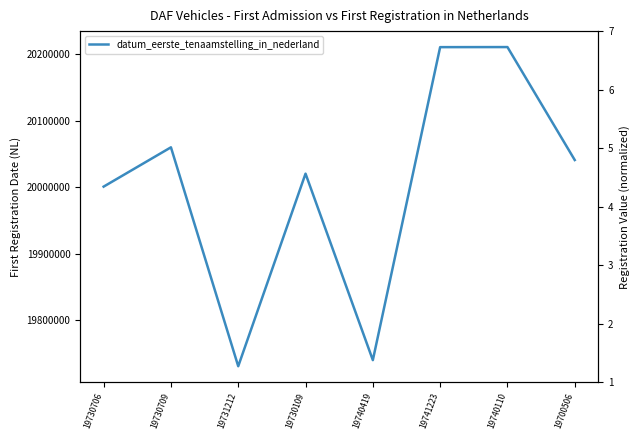

What position from the left is 19740110?

7